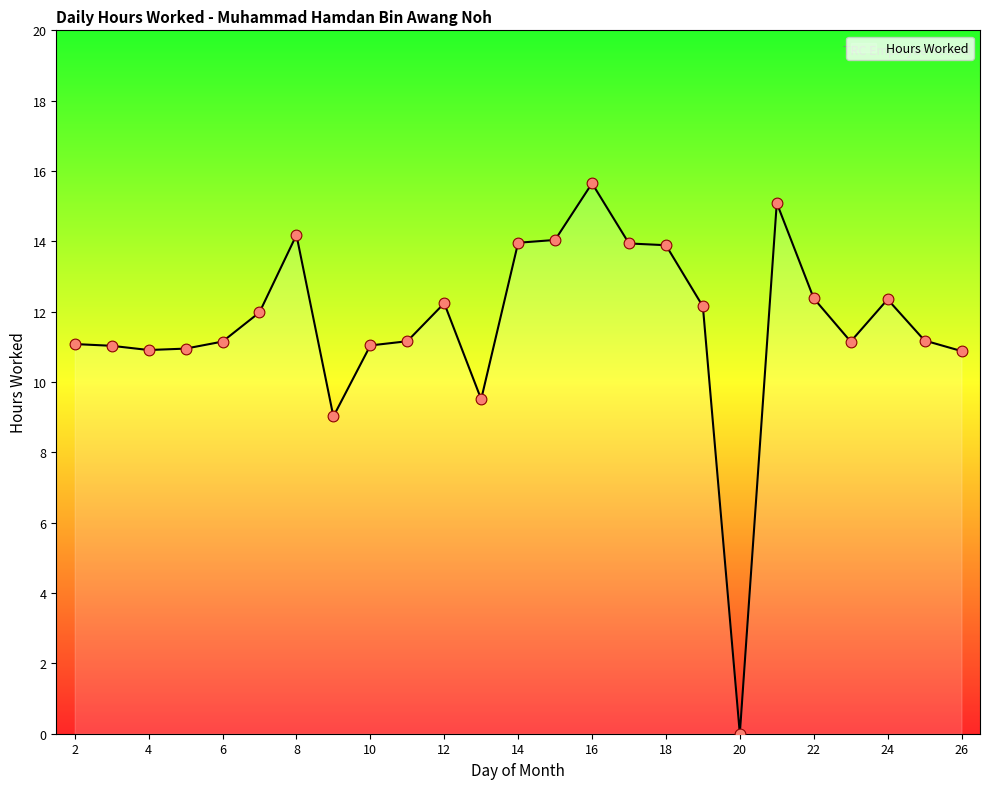

How many lines are shown in the chart?

1